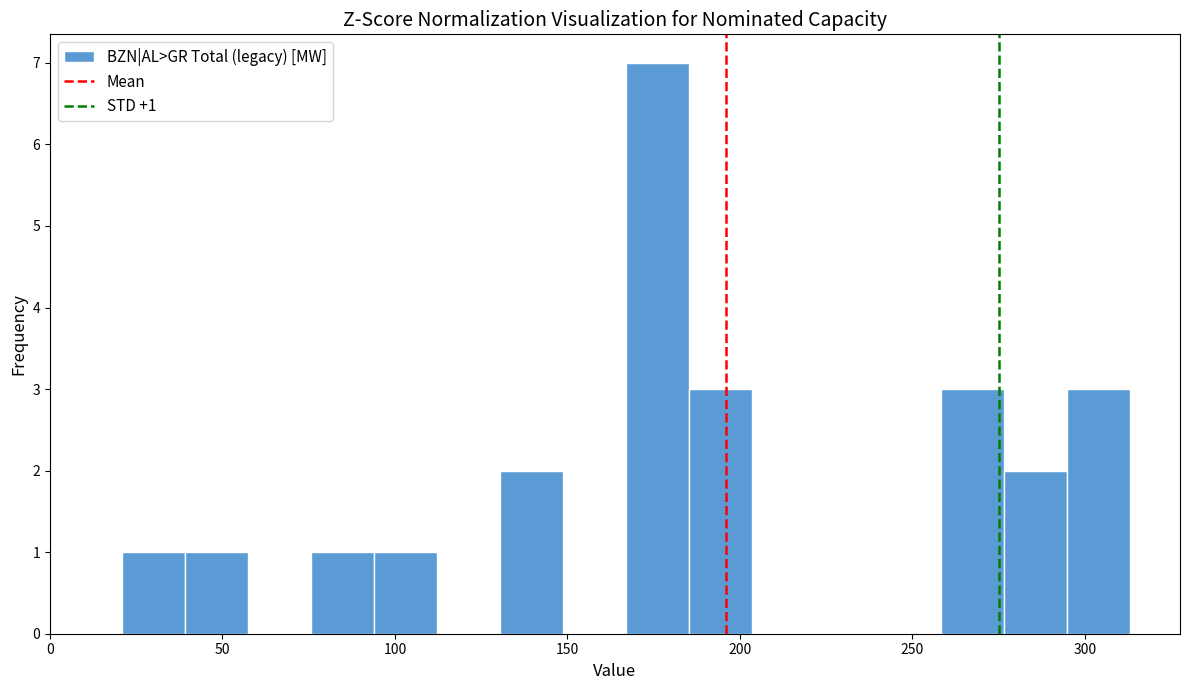

Around what value on the x-axis is the tallest bar? Give the approximate position of its centre, as read against the axis.

175